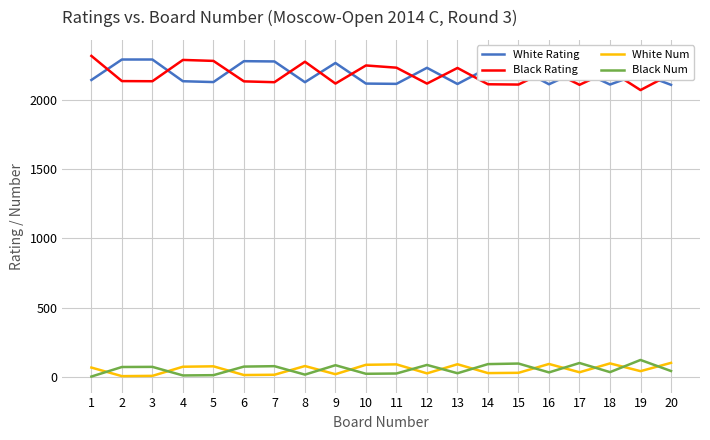

What are all the series names shown in the legend?

White Rating, Black Rating, White Num, Black Num